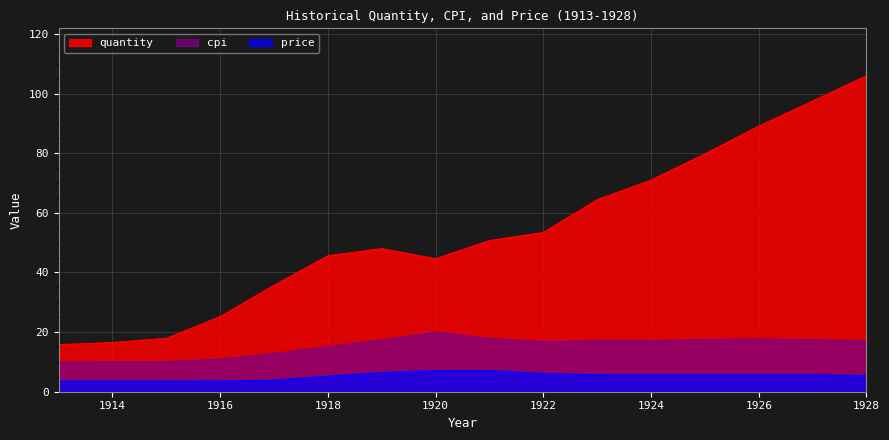

How many lines are shown in the chart?

3